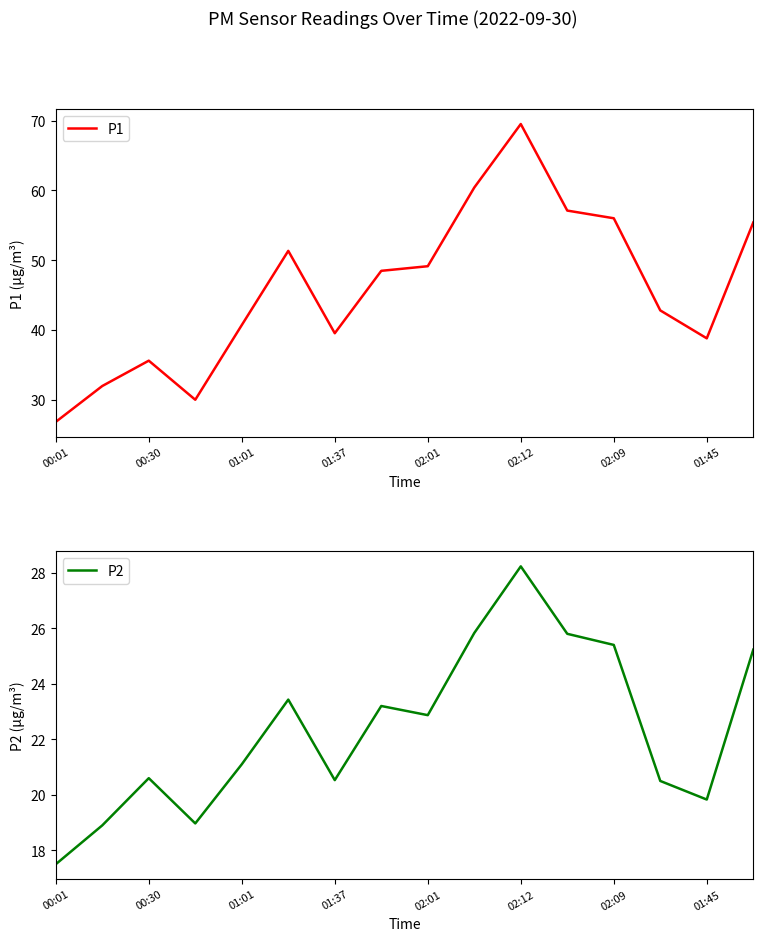

Read the P1 value at 9.

60.4